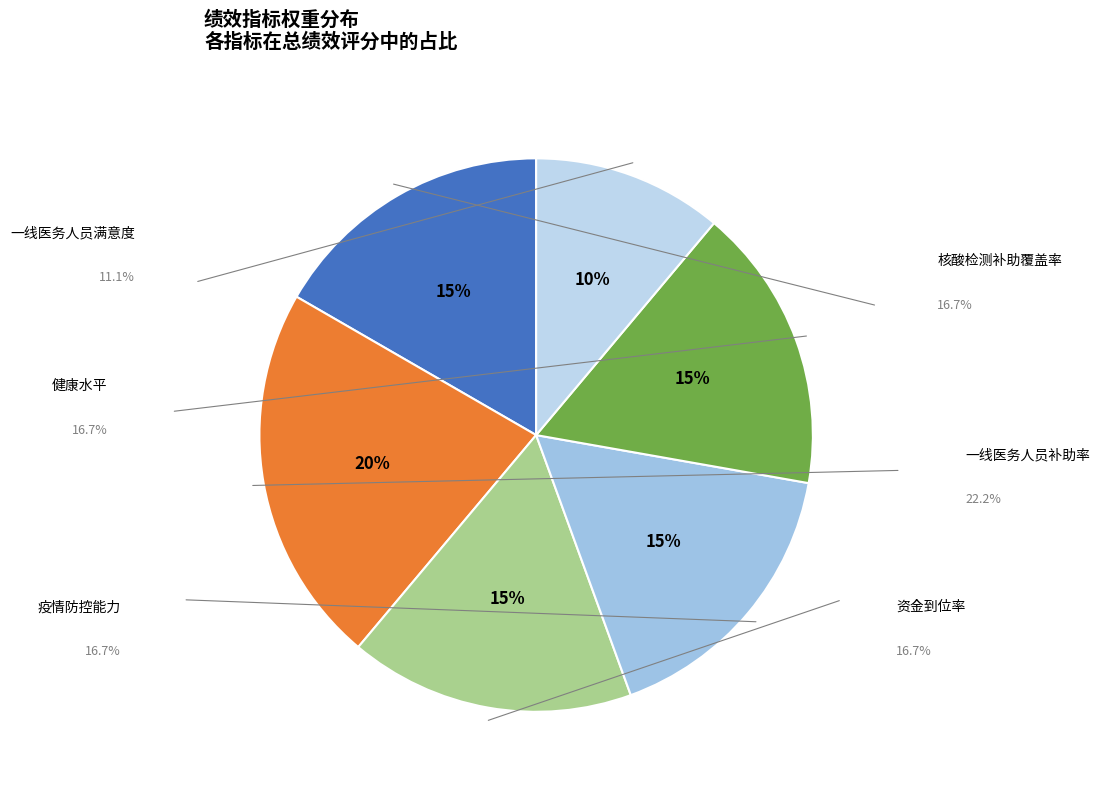

The 核酸检测补助覆盖率 slice represents 23% of the pie. True or false?

False